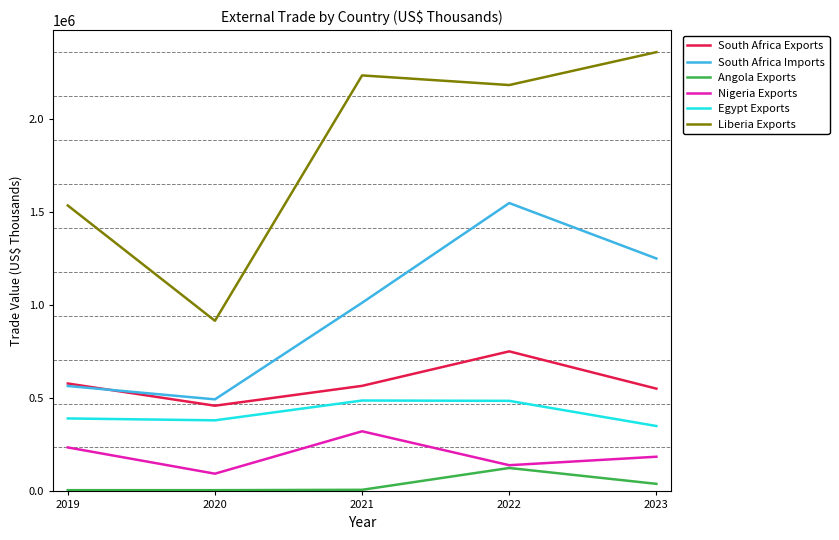

What is the sum of all Angola Exports values?

188706